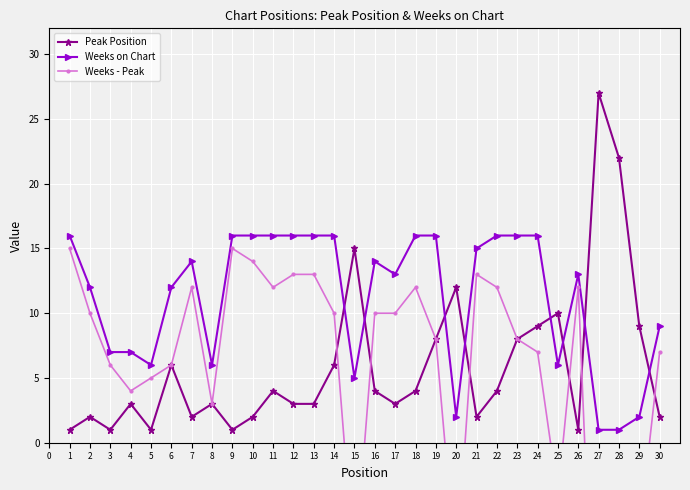

Is the value of Peak Position at 13 greater than the value of Weeks on Chart at 29?

Yes